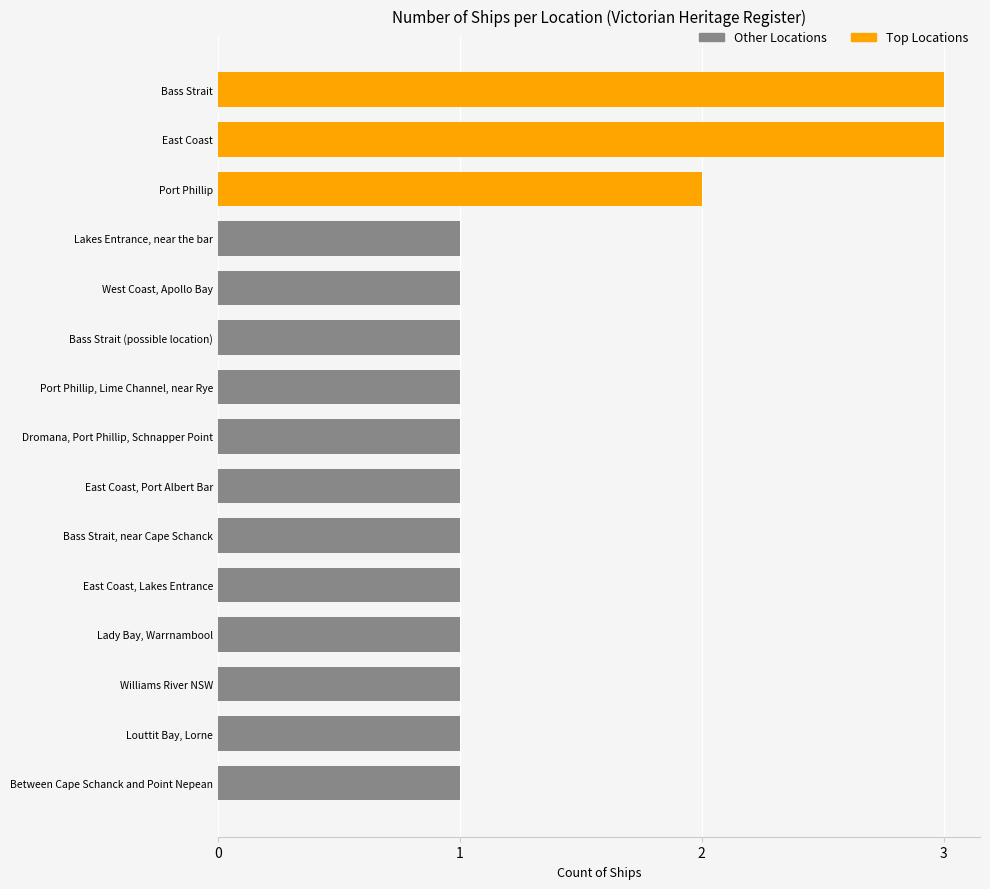

Which has a higher value, Port Phillip or Bass Strait (possible location)?

Port Phillip